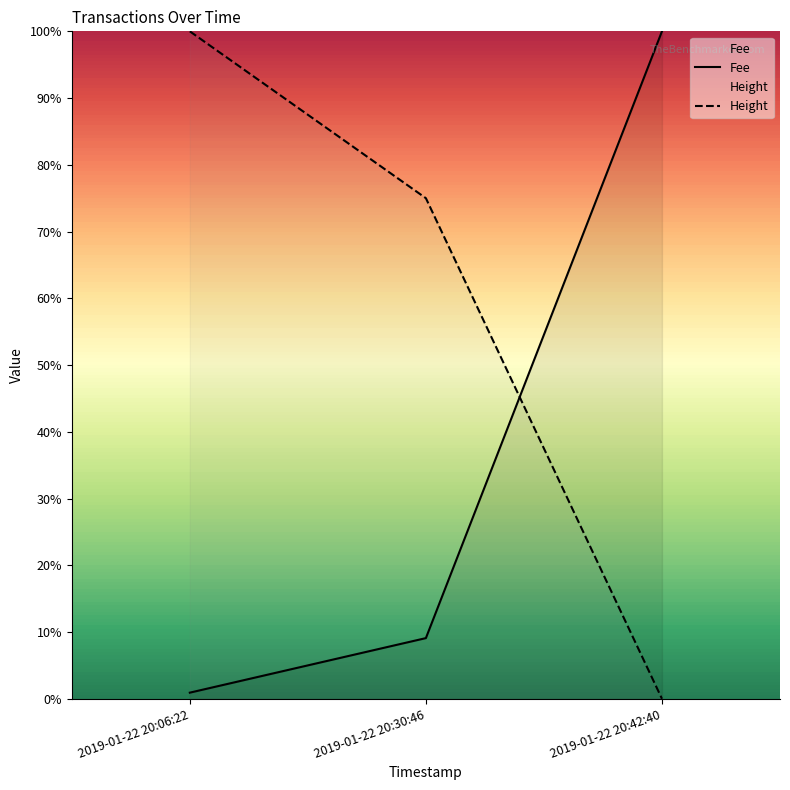

Count the number of data series in this chart.

2